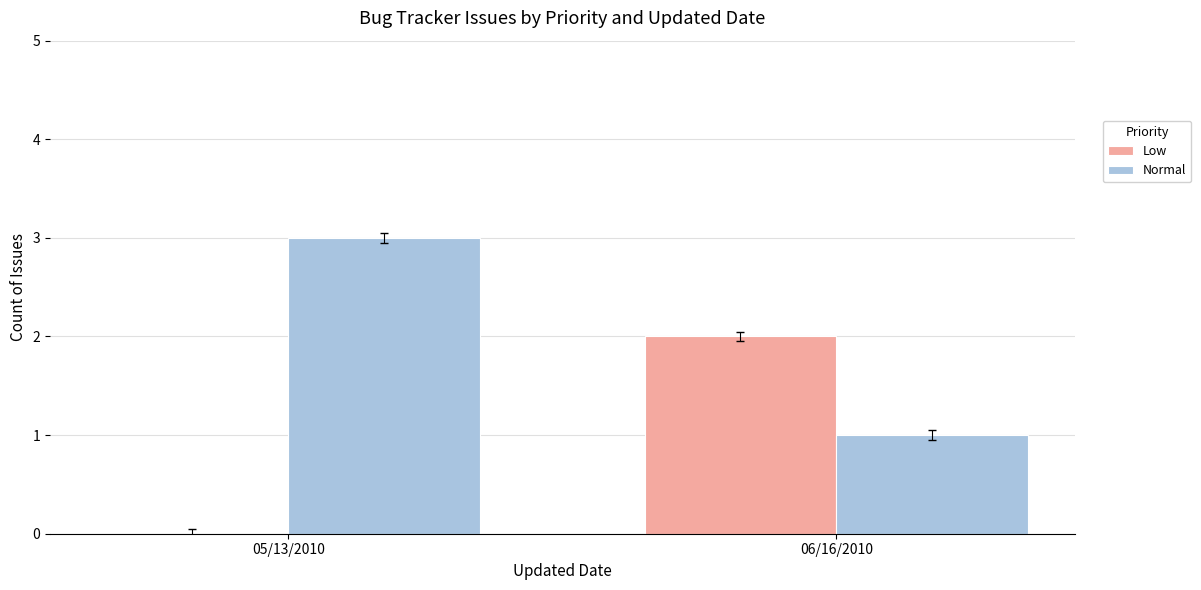

Are the bars grouped side by side (vs. stacked)?

Yes